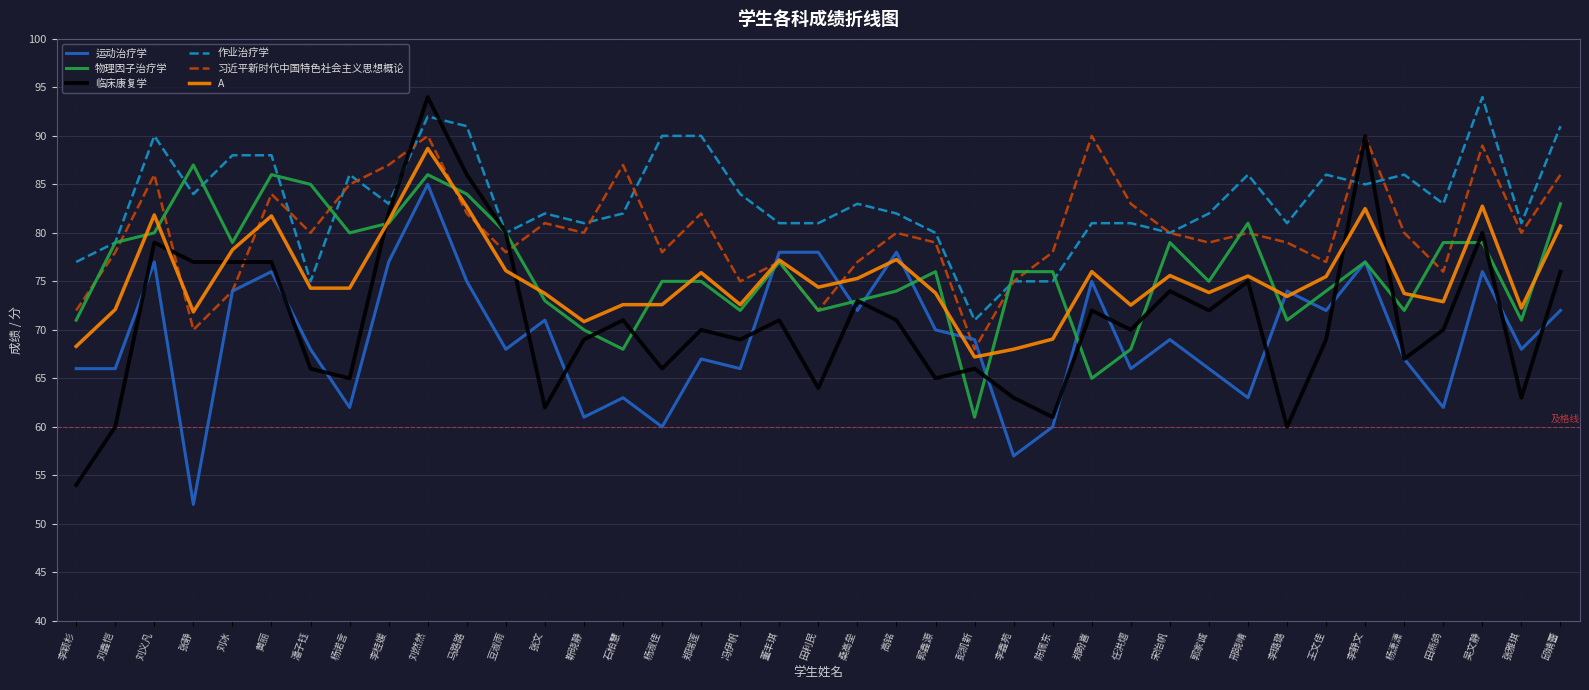

Is the value of A at 刘冰 greater than the value of 物理因子治疗学 at 黄丽?

No